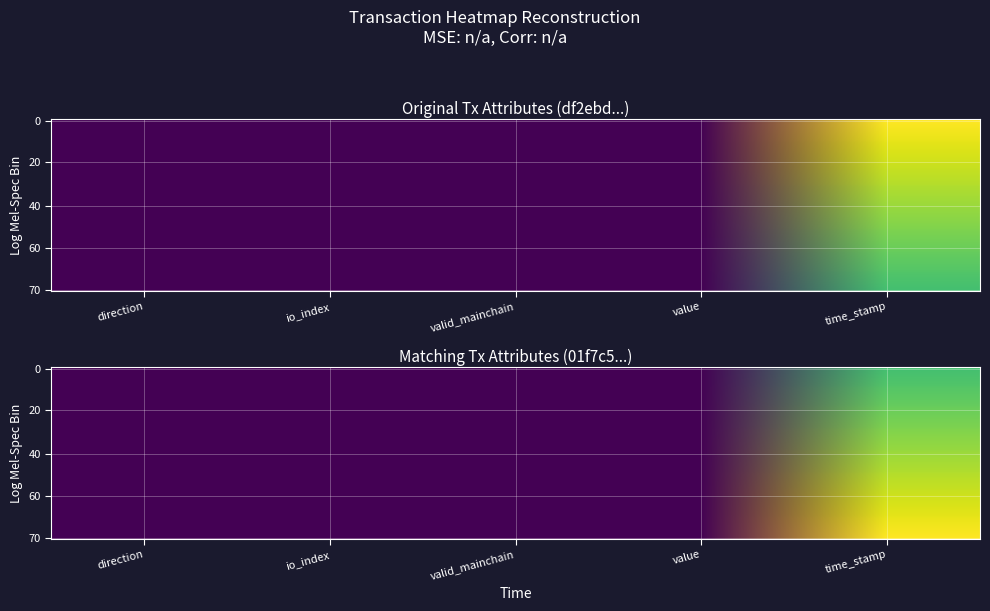

What is the difference between the maximum and minimum values in the df2ebd6b3e4465fe91ad62d237dceb4d08d7f87 series?

1.0